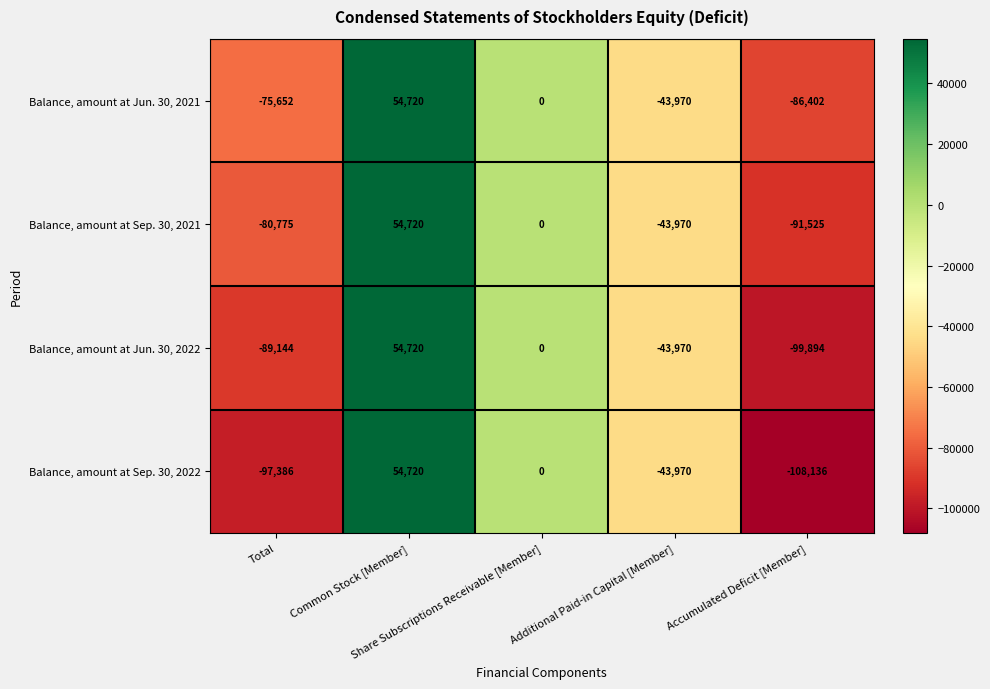

Rank the series at Total from lowest to highest value.

Balance, amount at Sep. 30, 2022, Balance, amount at Jun. 30, 2022, Balance, amount at Sep. 30, 2021, Balance, amount at Jun. 30, 2021